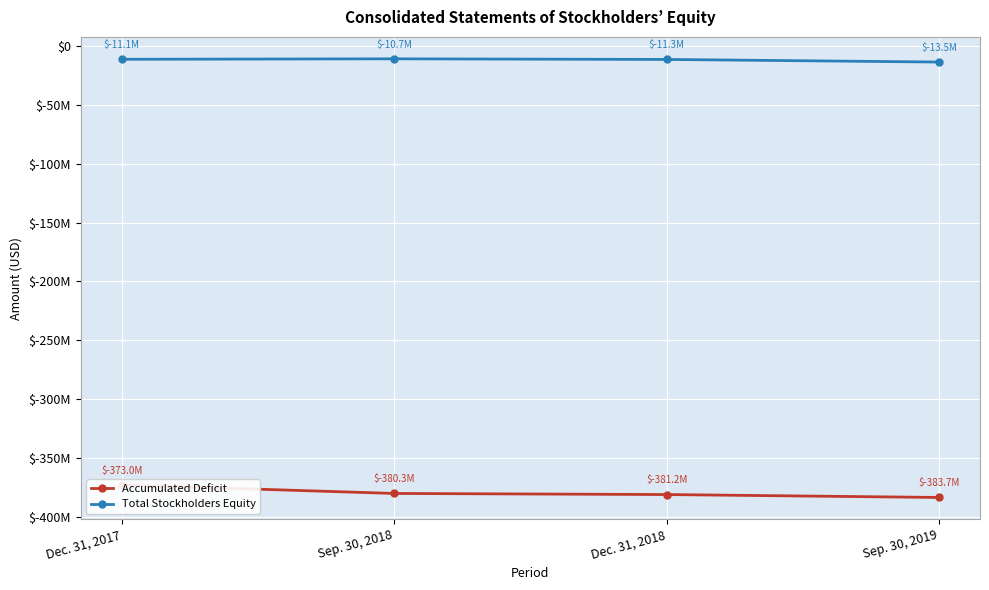

Between Dec. 31, 2017 and Sep. 30, 2019, which series saw the biggest shift?

Accumulated Deficit